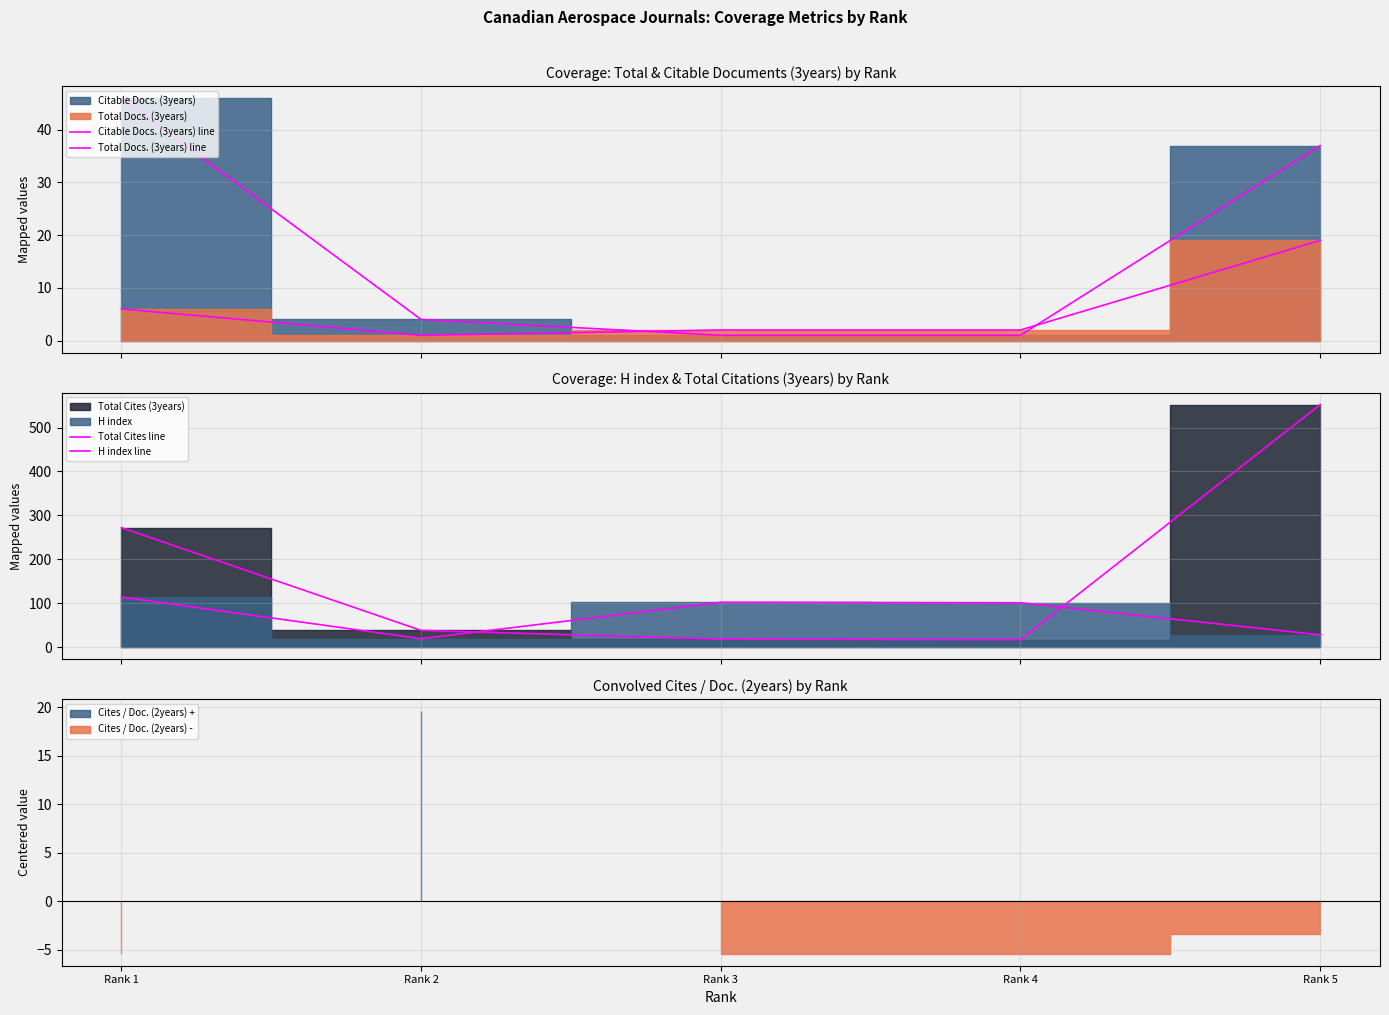

What is the sum of all Total Cites line values?

897